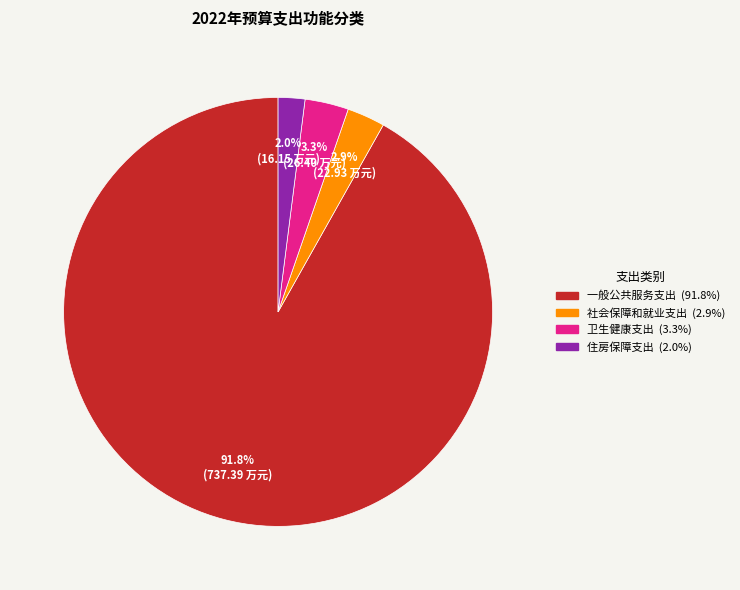

What is the majority slice?

一般公共服务支出